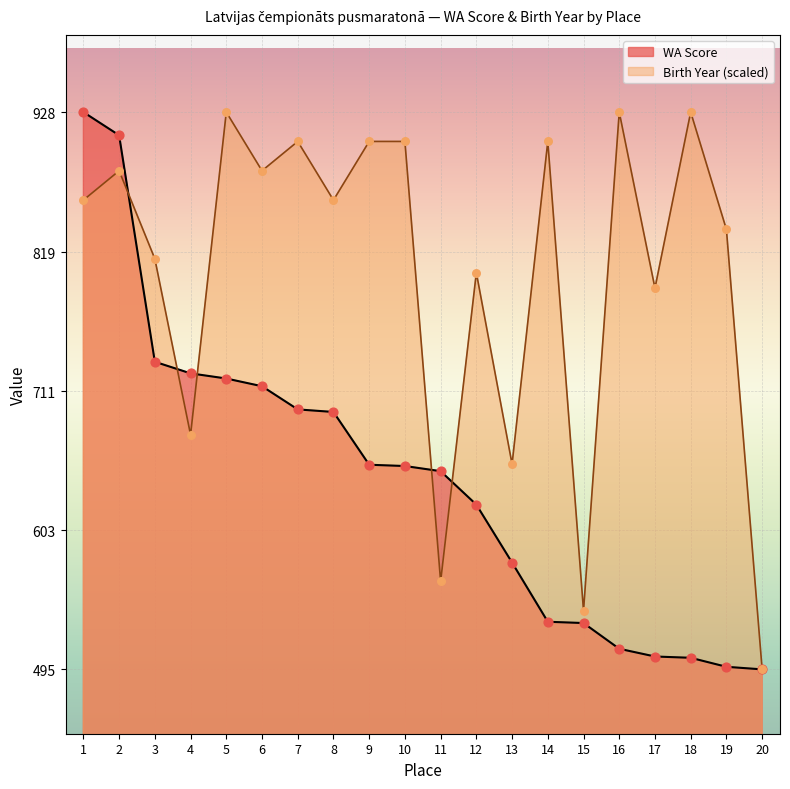

What is the change in value from 6 to 20?

-220